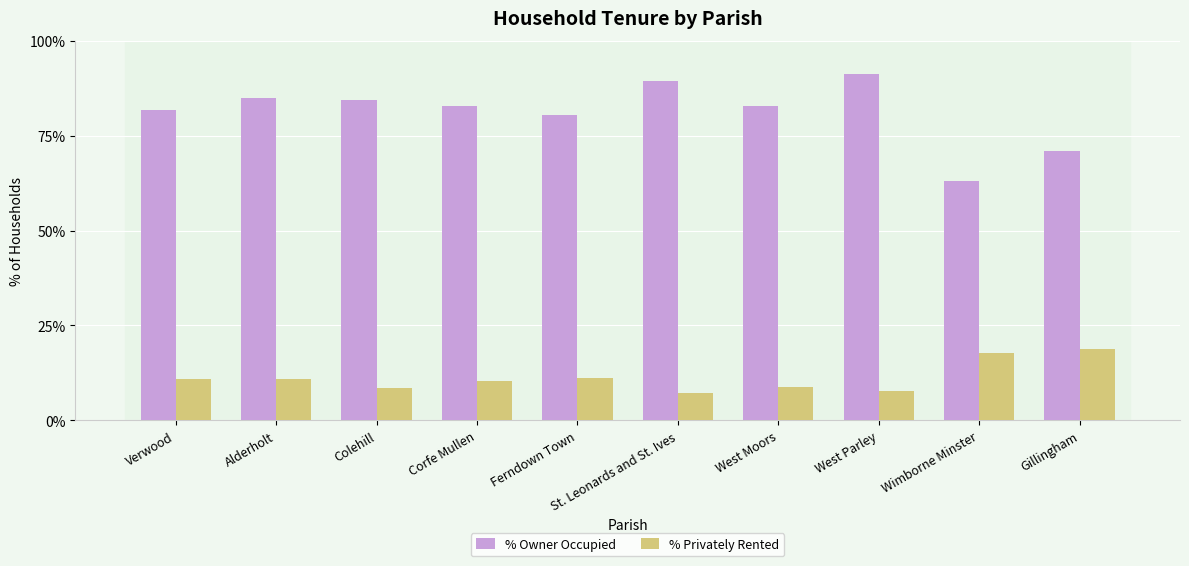

What is the minimum value for % Privately Rented?

7.2